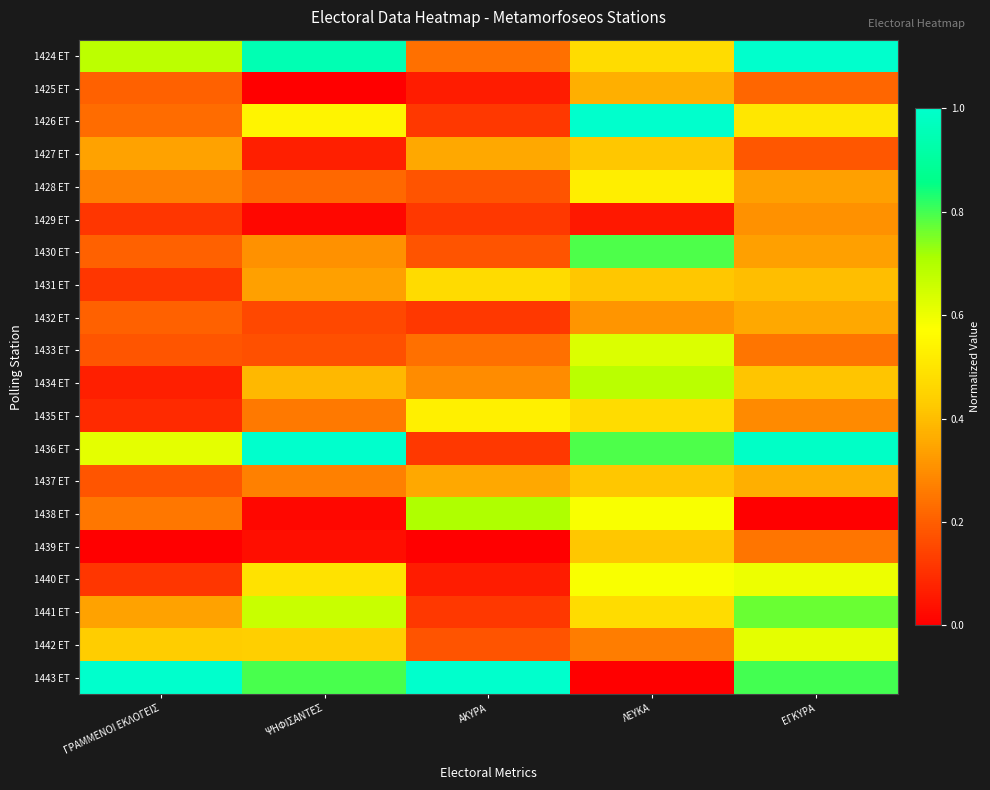

How many data points does each series have?

5